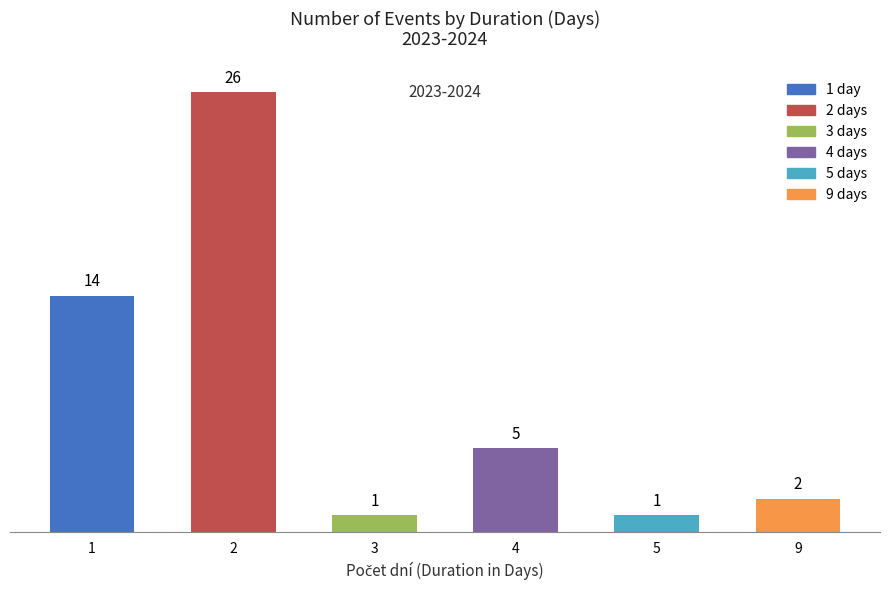

Does the chart contain stacked bars?

No